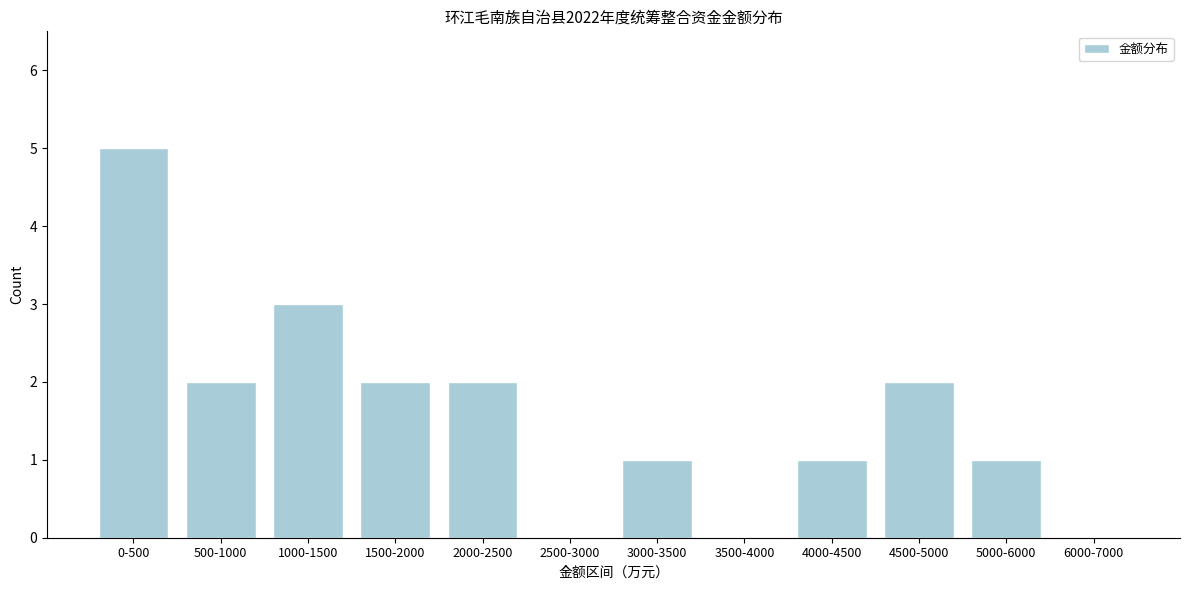

Reading right to left, list all the values displayed in this chart.

6000-7000=0	5000-6000=1	4500-5000=2	4000-4500=1	3500-4000=0	3000-3500=1	2500-3000=0	2000-2500=2	1500-2000=2	1000-1500=3	500-1000=2	0-500=5